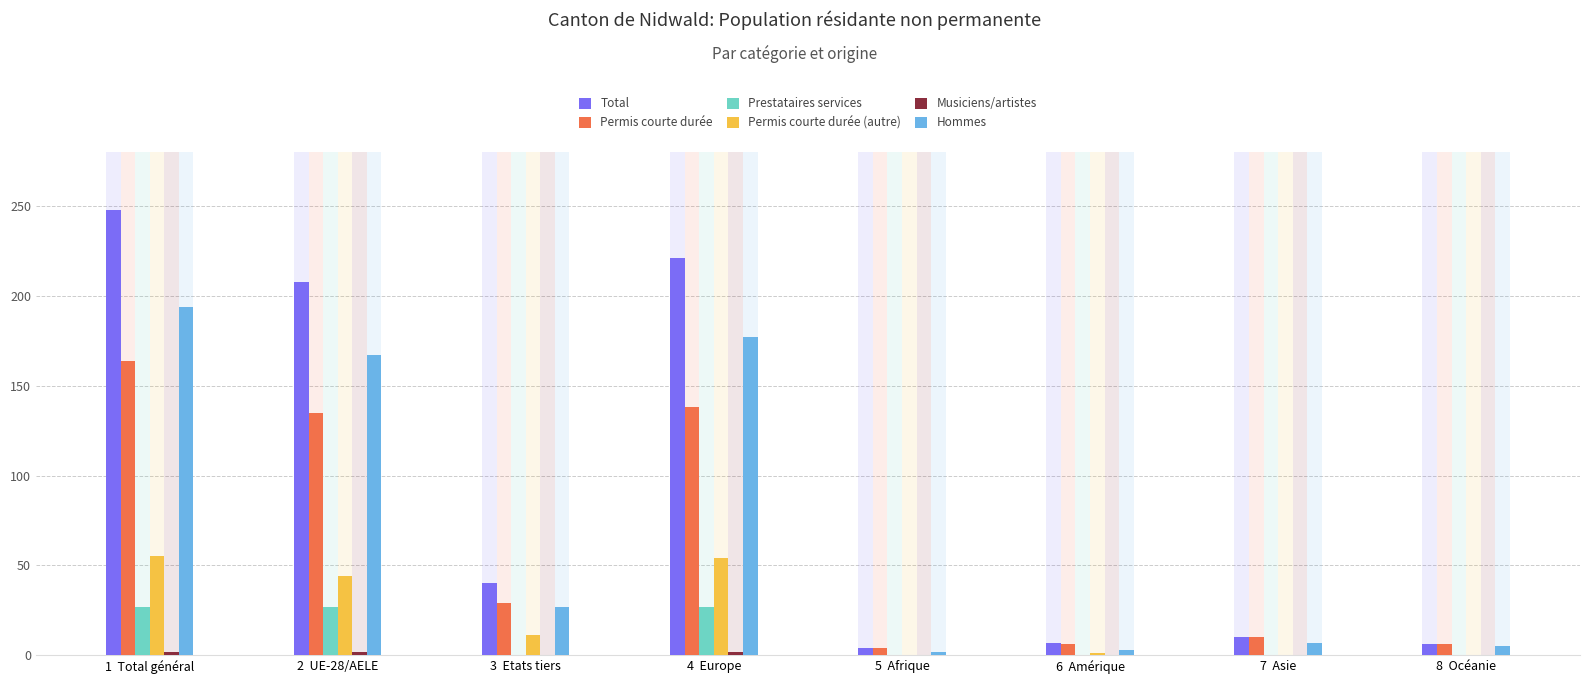

Rank the series at 5  Afrique from lowest to highest value.

Prestataires services, Permis courte durée (autre), Musiciens/artistes, Hommes, Total, Permis courte durée